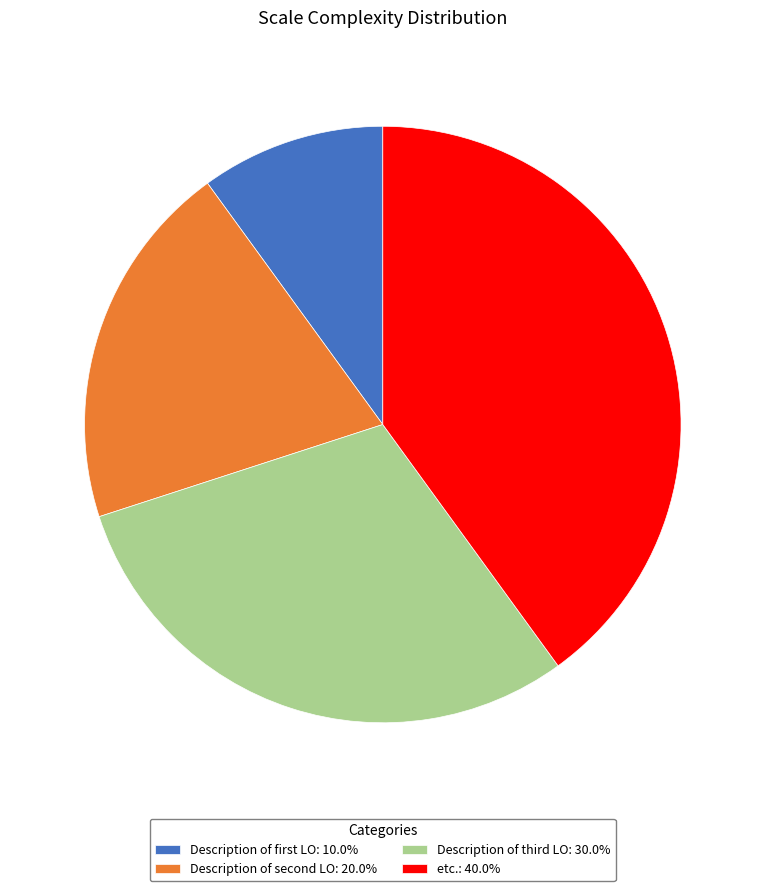

Which category has the smallest portion of the pie?

Description of first LO